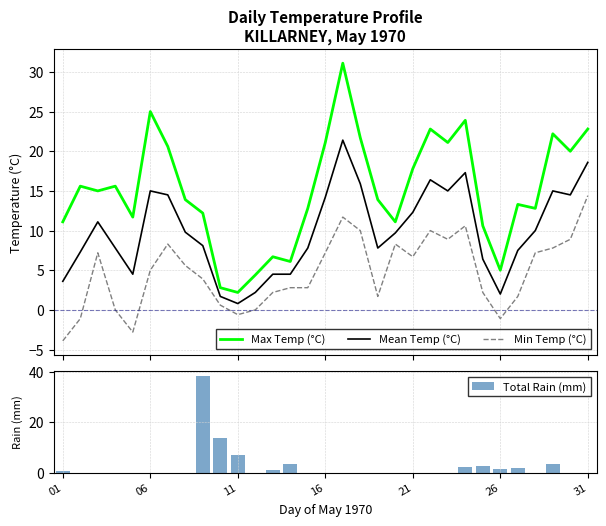

What is the maximum value for Min Temp (°C)?

14.4